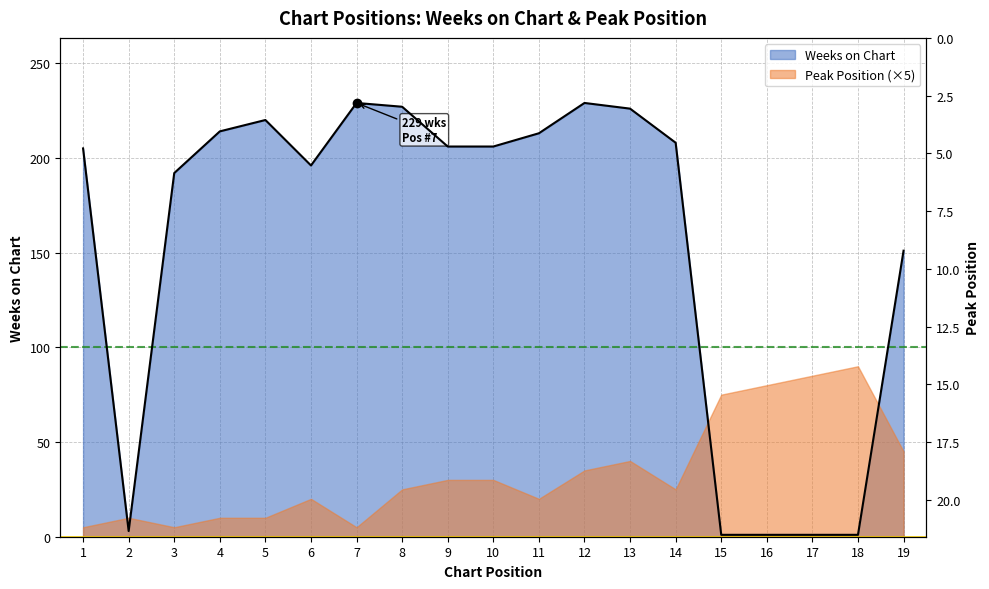

The value of Peak Position at 14 is 5. True or false?

True